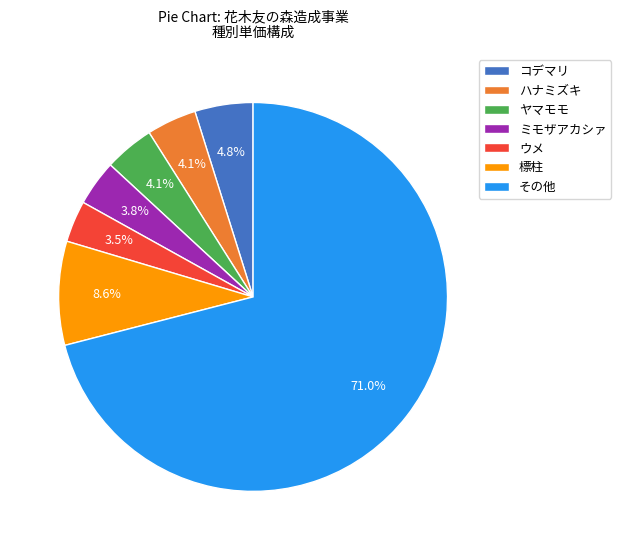

What percentage is NOT represented by ミモザアカシァ?

96.2%